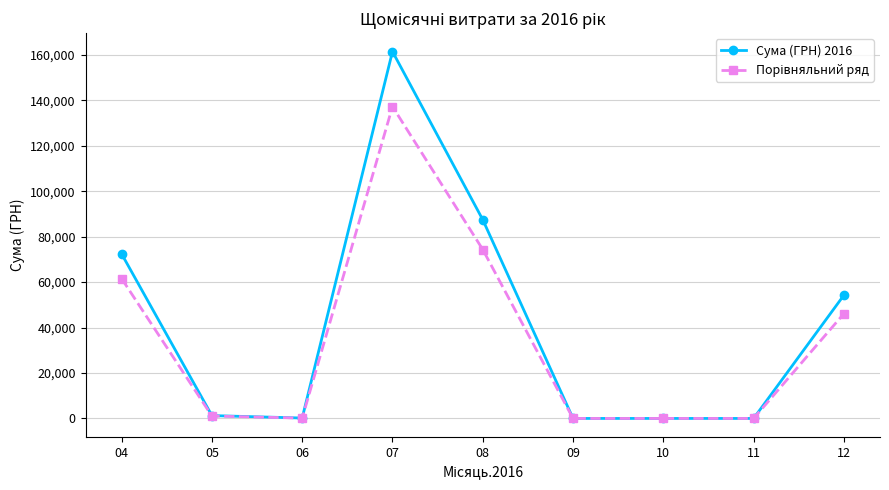

What is the value of the Сума (ГРН) 2016 point at the 1st from the left?

72406.6